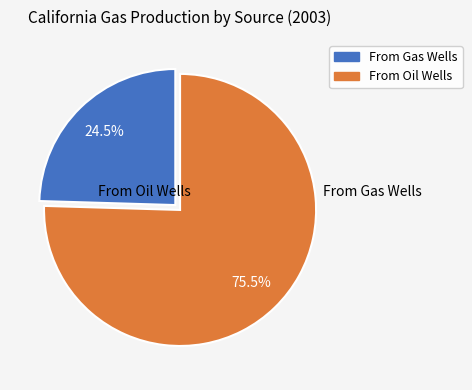

Between From Oil Wells and From Gas Wells, which is larger?

From Oil Wells